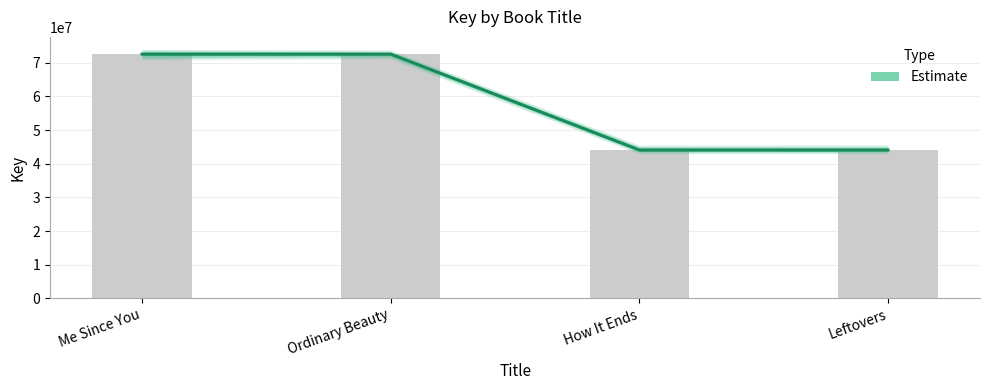

What position from the right is Ordinary Beauty?

3